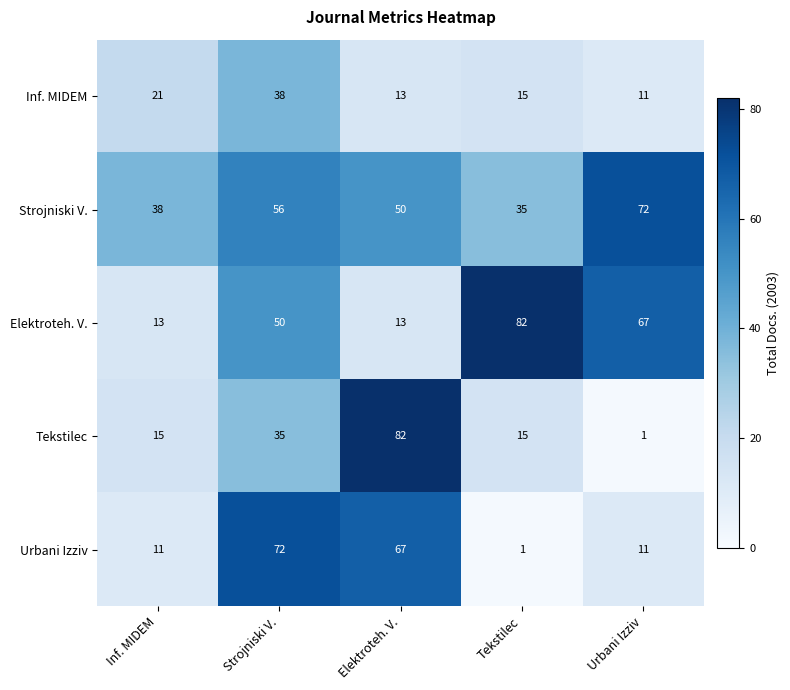

The Tekstilec series shows 35 at Strojniski V.. True or false?

True